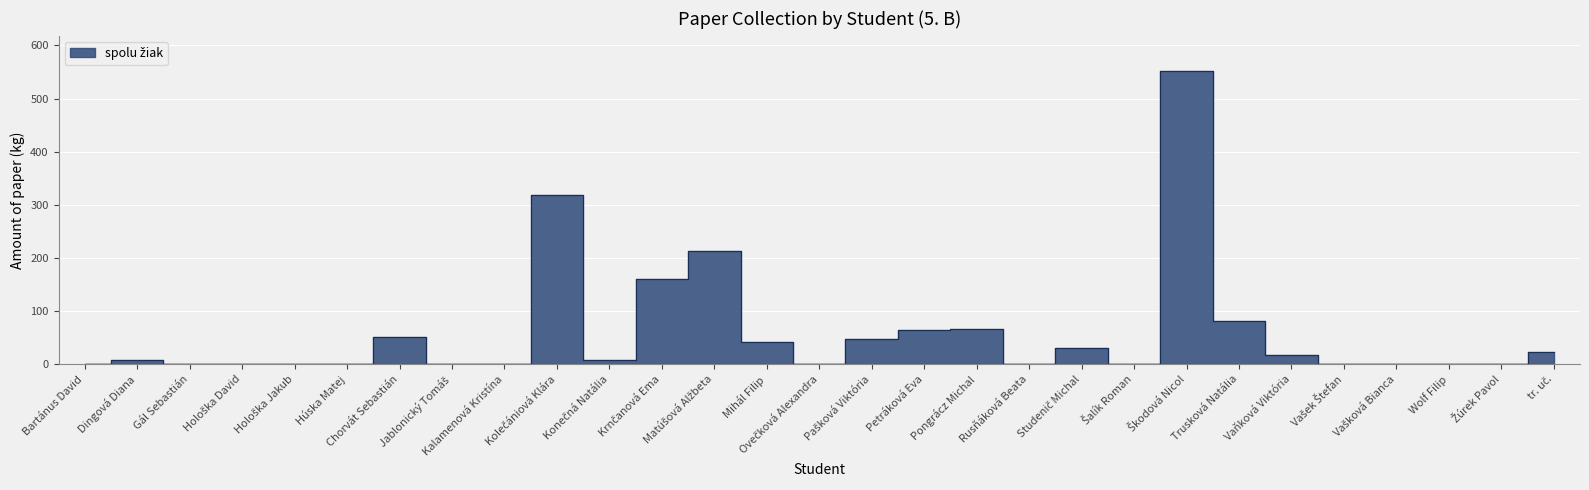

How many categories are shown in the chart?

29